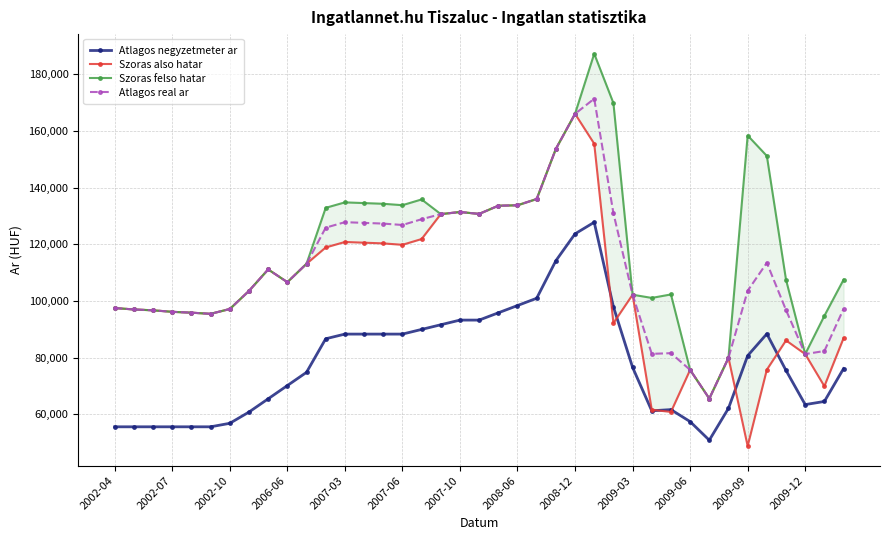

What is the difference between the second highest and second lowest values in the Szoras felso hatar series?

94180